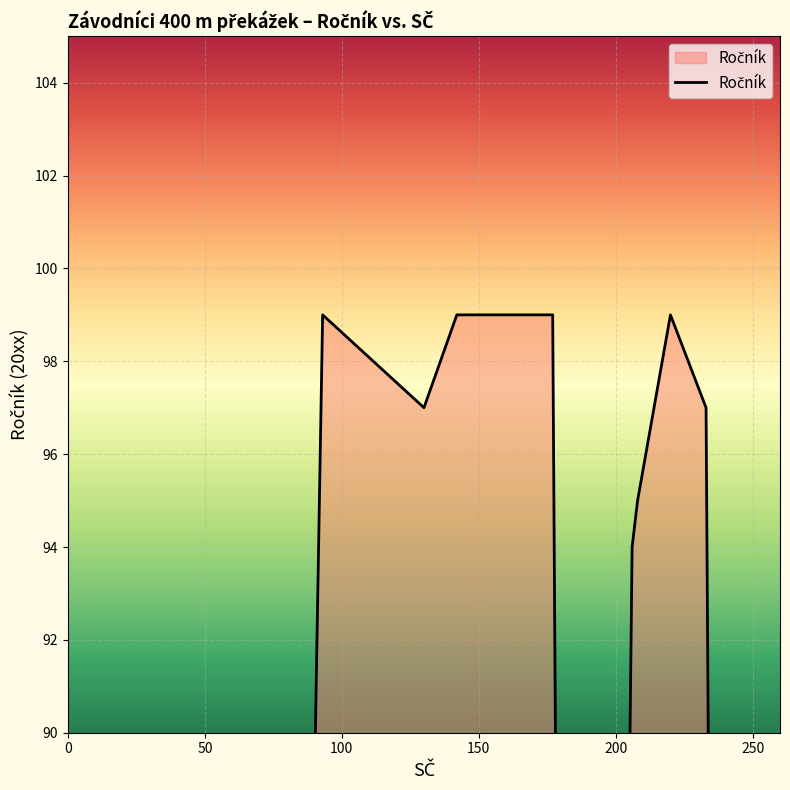

What is the greatest value displayed?

99